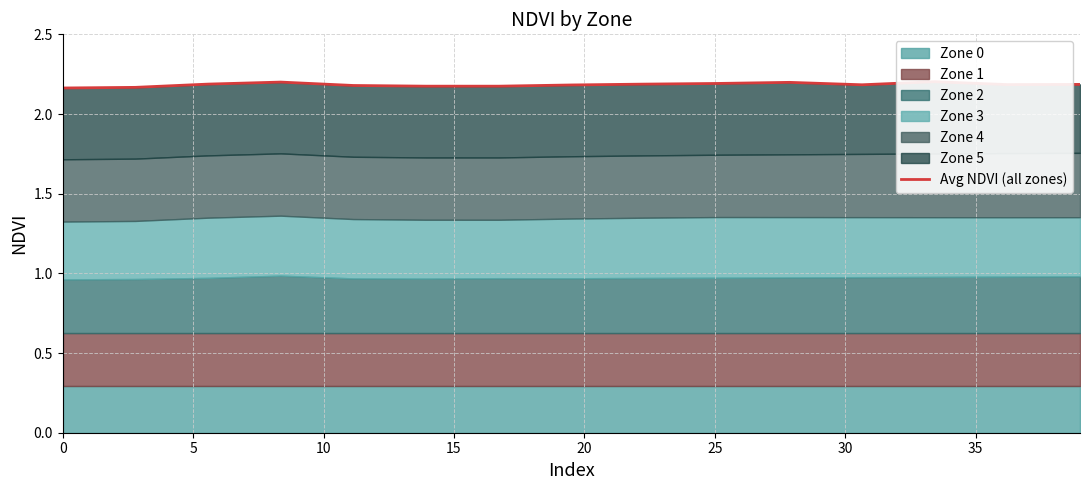

How many lines are shown in the chart?

1